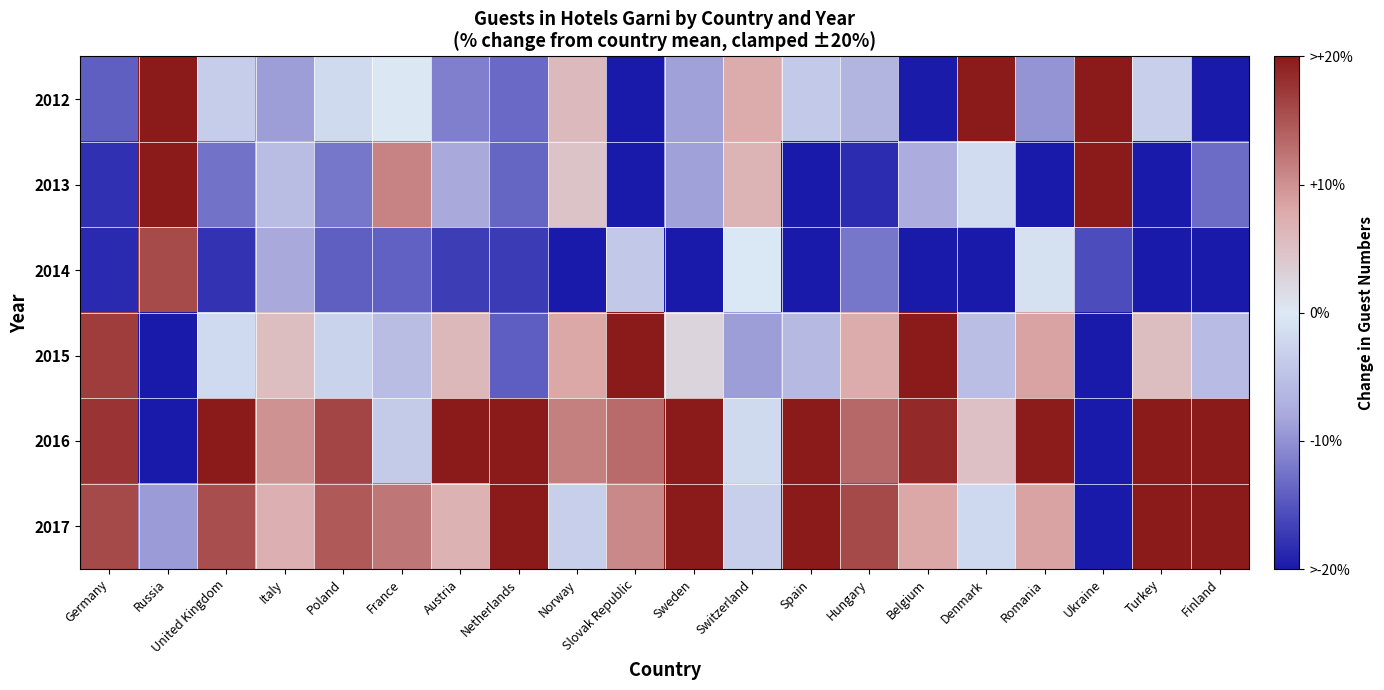

Reading left to right, transcribe all the data shown in this chart.

2012: Germany=-14.2	Russia=20.0	United Kingdom=-3.5	Italy=-9.0	Poland=-1.8	France=-0.2	Austria=-11.6	Netherlands=-13.3	Norway=6.1	Slovak Republic=-20.0	Sweden=-8.7	Switzerland=7.7	Spain=-4.0	Hungary=-6.5	Belgium=-19.8	Denmark=20.0	Romania=-9.7	Ukraine=20.0	Turkey=-3.2	Finland=-20.0
2013: Germany=-18.1	Russia=20.0	United Kingdom=-12.6	Italy=-5.5	Poland=-12.2	France=11.2	Austria=-8.0	Netherlands=-13.7	Norway=4.7	Slovak Republic=-20.0	Sweden=-8.7	Switzerland=6.6	Spain=-20.0	Hungary=-18.4	Belgium=-7.6	Denmark=-1.7	Romania=-20.0	Ukraine=20.0	Turkey=-20.0	Finland=-13.1
2014: Germany=-18.4	Russia=15.8	United Kingdom=-17.8	Italy=-8.1	Poland=-14.2	France=-14.0	Austria=-16.9	Netherlands=-17.1	Norway=-20.0	Slovak Republic=-4.1	Sweden=-20.0	Switzerland=-0.2	Spain=-20.0	Hungary=-12.3	Belgium=-20.0	Denmark=-20.0	Romania=-1.0	Ukraine=-15.8	Turkey=-20.0	Finland=-20.0
2015: Germany=17.0	Russia=-20.0	United Kingdom=-2.0	Italy=5.5	Poland=-2.7	France=-5.6	Austria=6.2	Netherlands=-14.3	Norway=8.2	Slovak Republic=20.0	Sweden=2.6	Switzerland=-9.0	Spain=-6.1	Hungary=7.7	Belgium=20.0	Denmark=-5.4	Romania=8.4	Ukraine=-20.0	Turkey=5.6	Finland=-5.7
2016: Germany=17.7	Russia=-20.0	United Kingdom=20.0	Italy=10.0	Poland=16.4	France=-3.7	Austria=20.0	Netherlands=20.0	Norway=11.6	Slovak Republic=13.2	Sweden=20.0	Switzerland=-1.8	Spain=20.0	Hungary=13.5	Belgium=18.6	Denmark=5.1	Romania=19.8	Ukraine=-20.0	Turkey=20.0	Finland=20.0
2017: Germany=16.0	Russia=-9.2	United Kingdom=15.6	Italy=7.1	Poland=14.6	France=12.3	Austria=6.9	Netherlands=20.0	Norway=-3.1	Slovak Republic=10.7	Sweden=20.0	Switzerland=-3.2	Spain=20.0	Hungary=16.0	Belgium=8.2	Denmark=-2.2	Romania=8.5	Ukraine=-20.0	Turkey=20.0	Finland=20.0